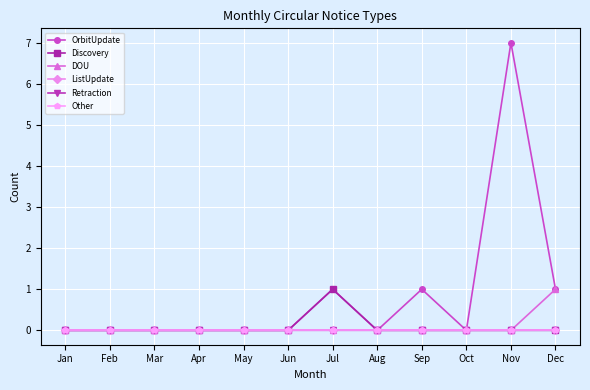

Is this an area chart (filled region under the line)?

No